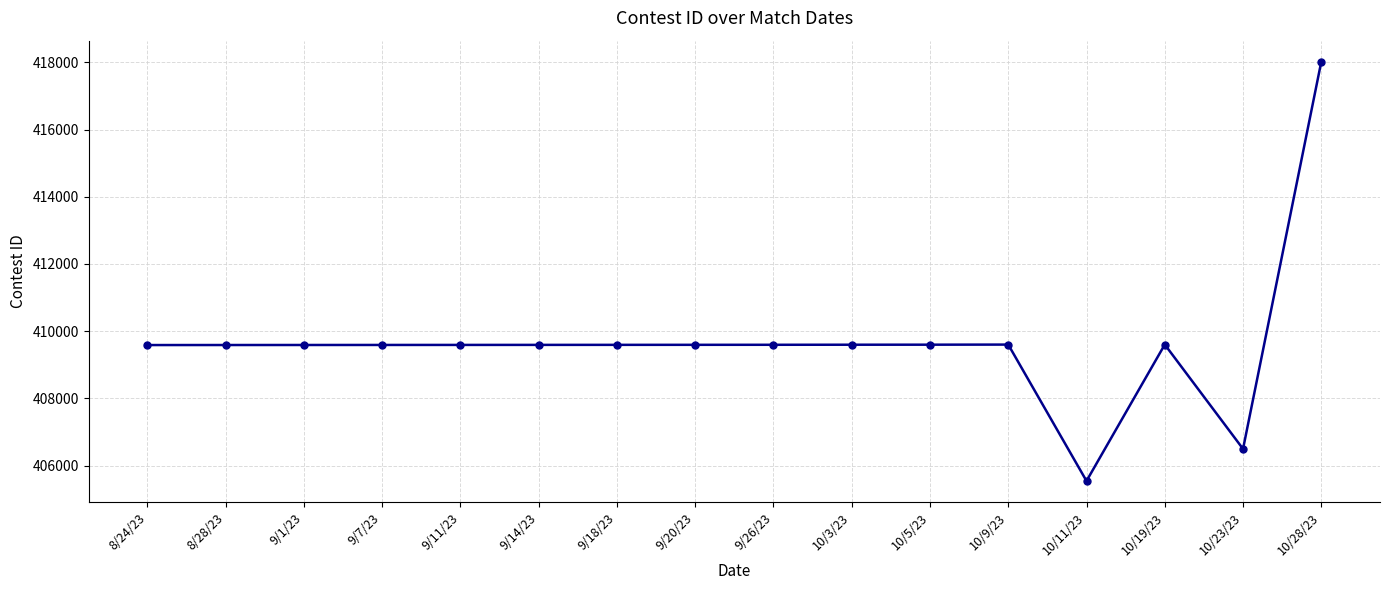

What is the change in value from 10/5/23 to 10/11/23?

-4057